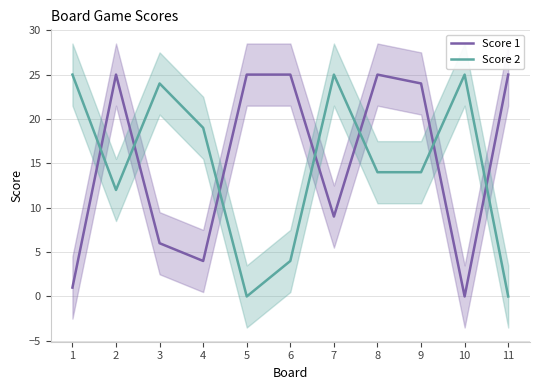

True or false: Score 2 and Score 1 intersect in this chart.

True